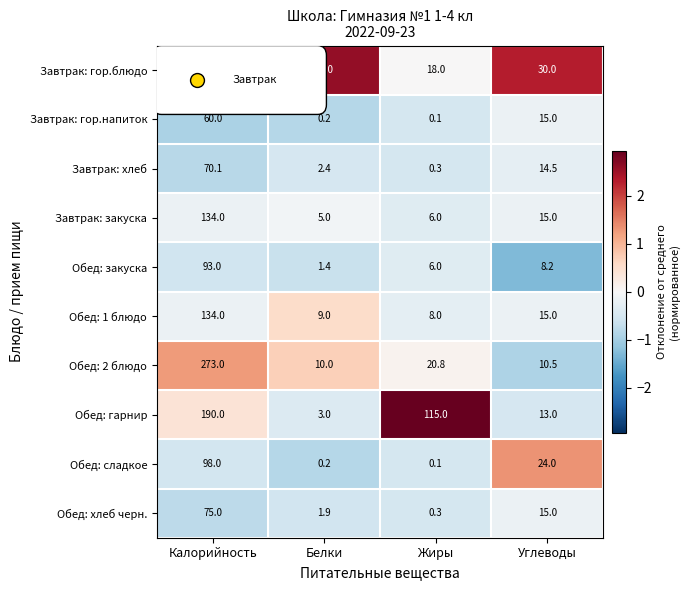

Which category has the highest value in the Обед: 1 блюдо series?

Калорийность